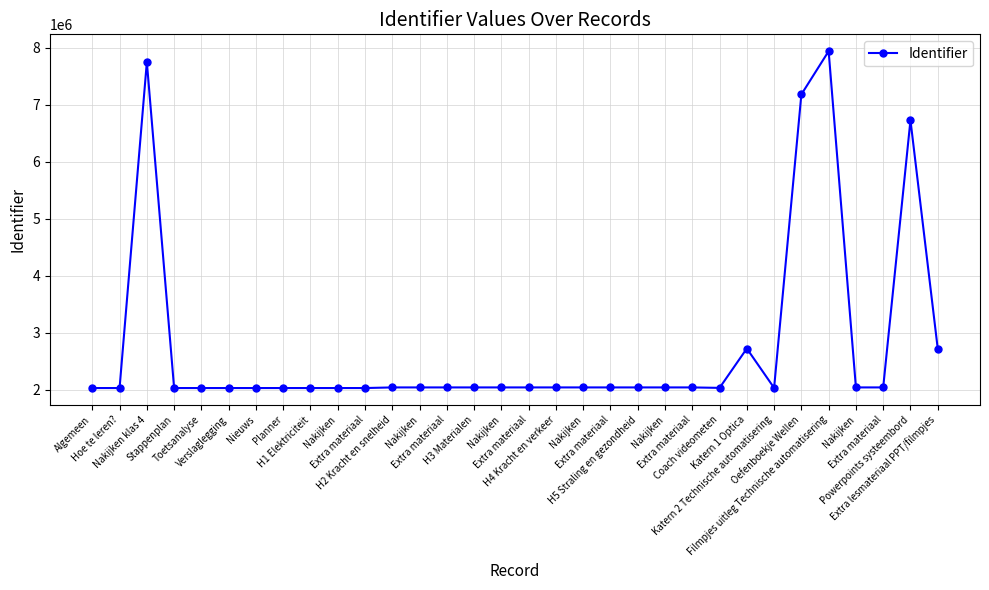

What is the difference between the values at H1 Elektriciteit and H4 Kracht en verkeer?

10875